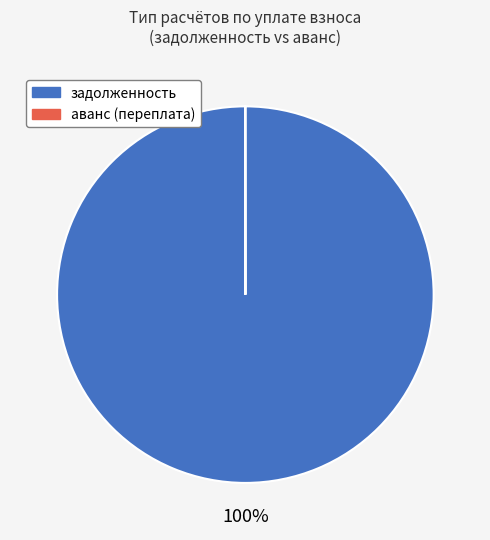

What percentage is the задолженность slice, to the nearest percent?

100%